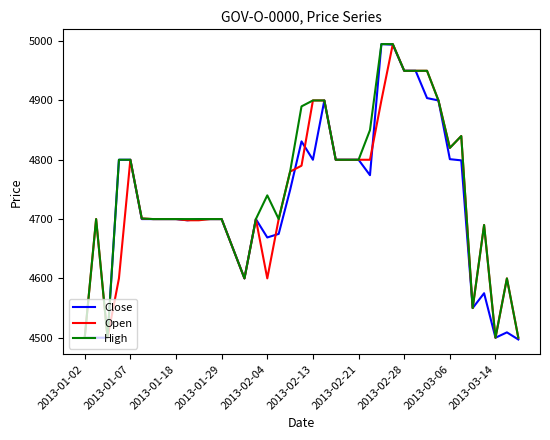

At how many categories does at least one series exceed 4811?

12